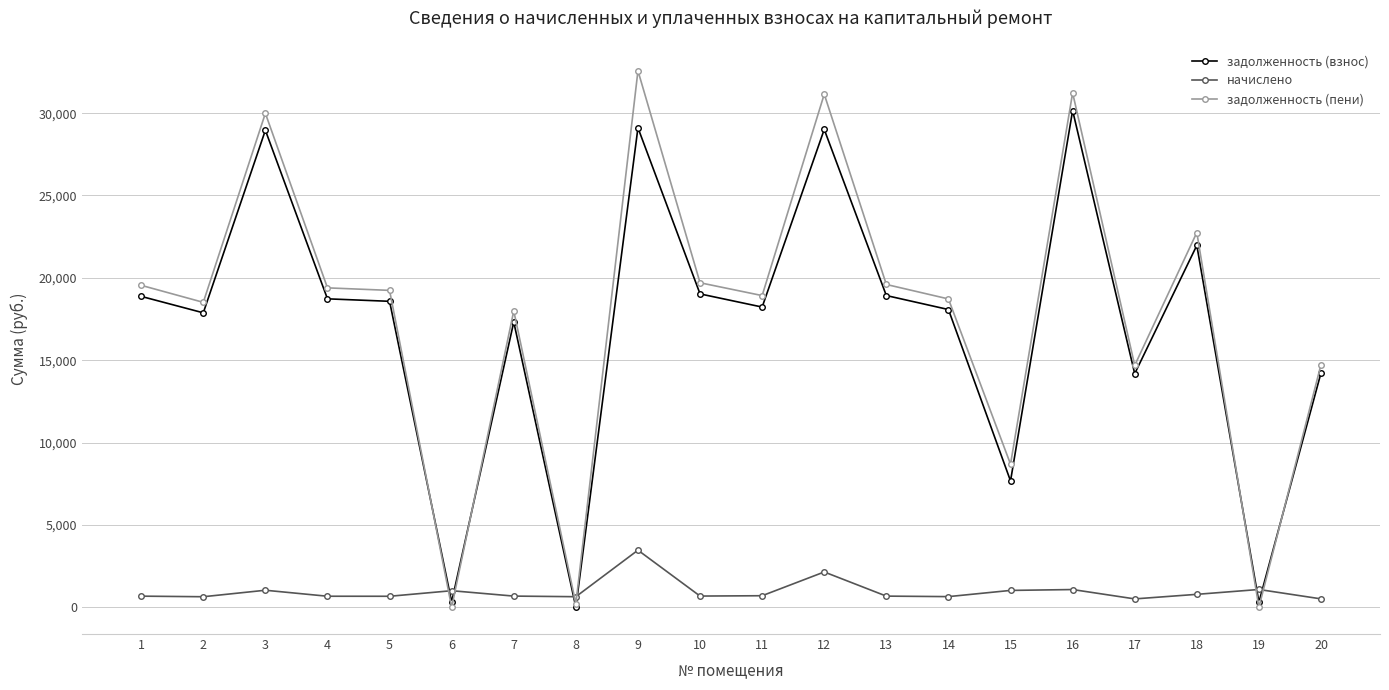

True or false: начислено and задолженность (пени) cross at least once.

True